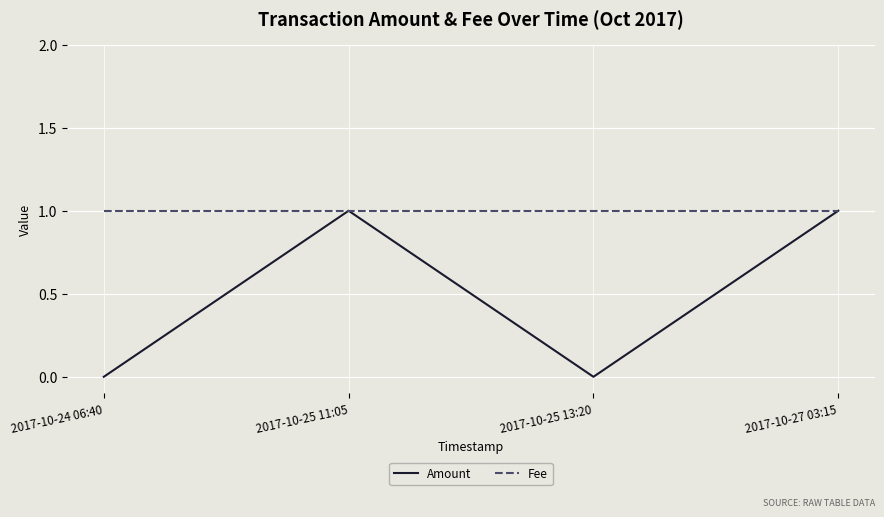

The value of Amount at 2017-10-25 13:20 is 0. True or false?

True